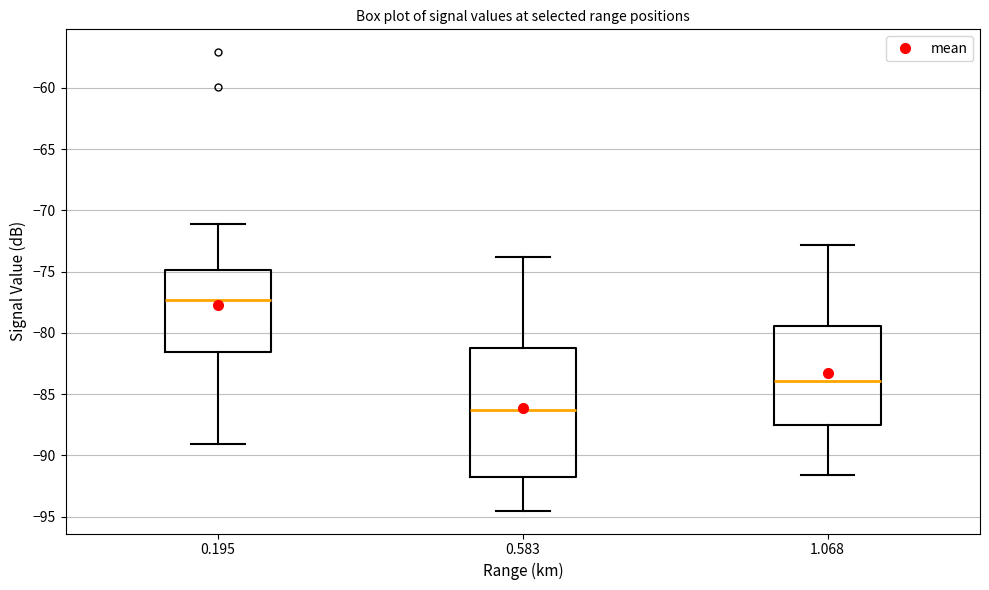

Which box is the tallest, from its lower edge to its upper edge?

0.583